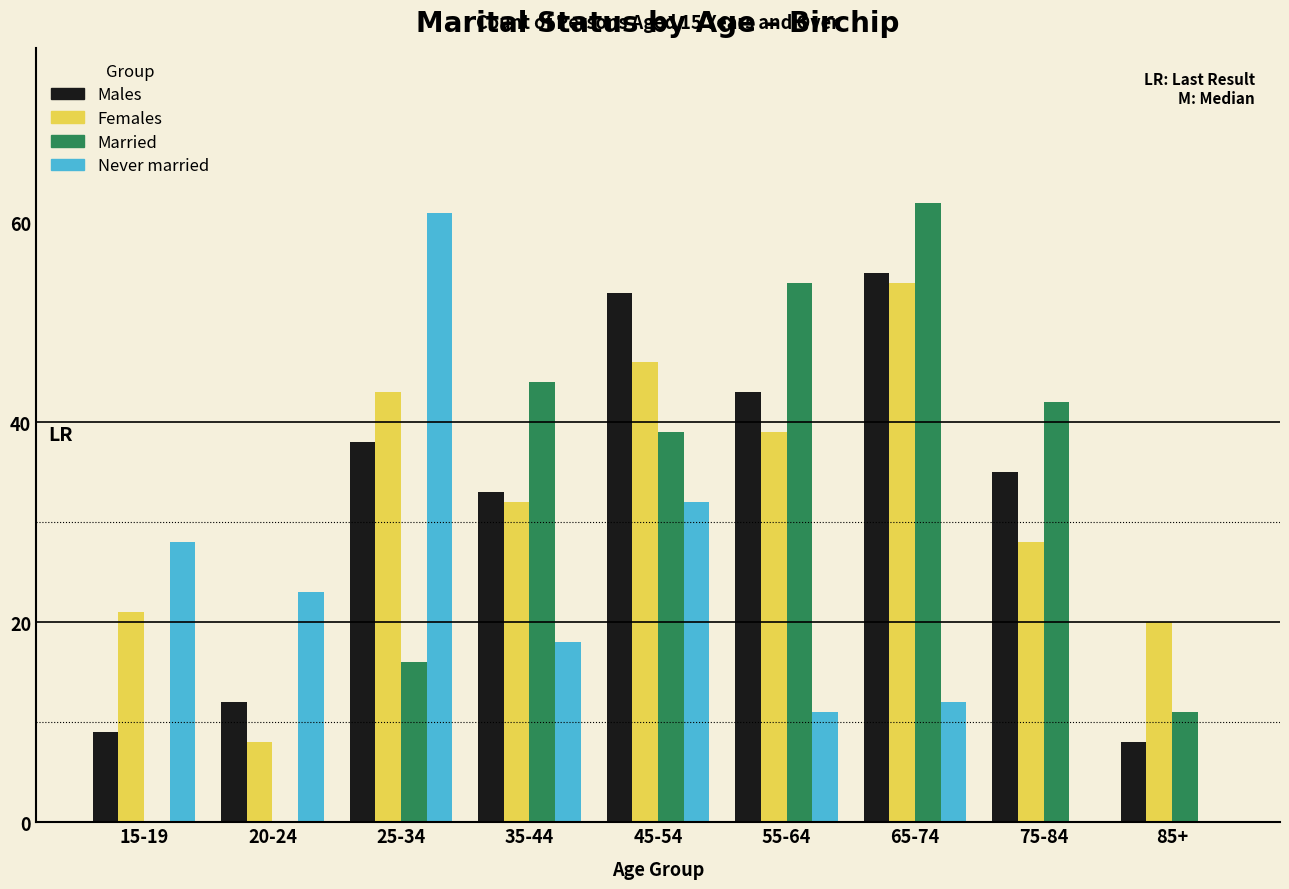

Which series changed the most between 20-24 and 25-34?

Never married